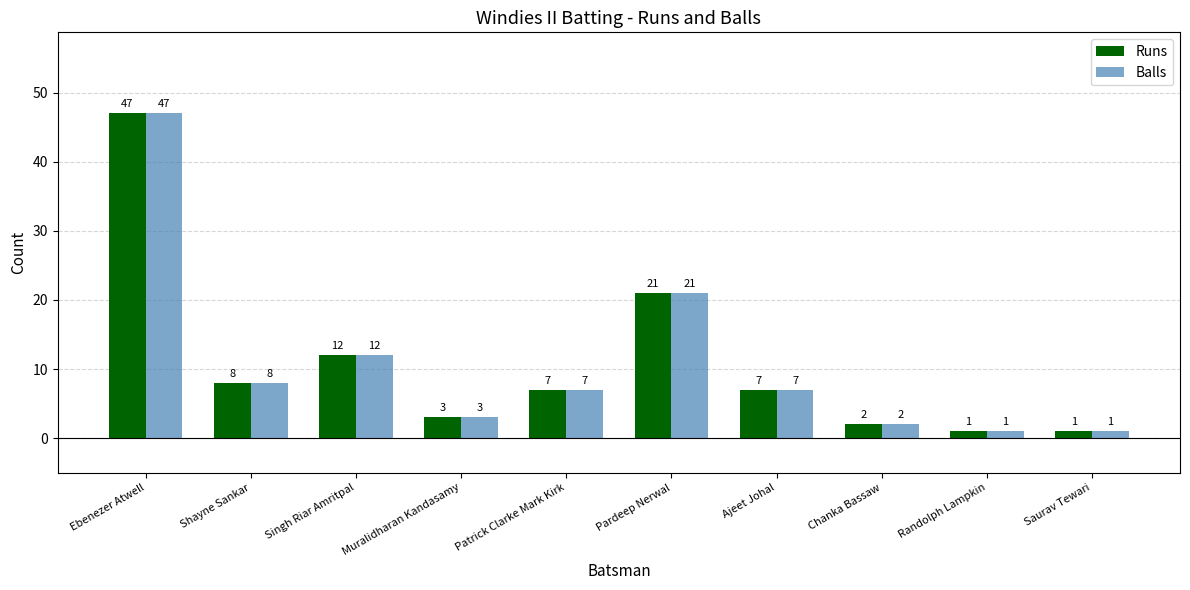

Reading left to right, list all the values displayed in this chart.

Runs: 47	8	12	3	7	21	7	2	1	1
Balls: 47	8	12	3	7	21	7	2	1	1